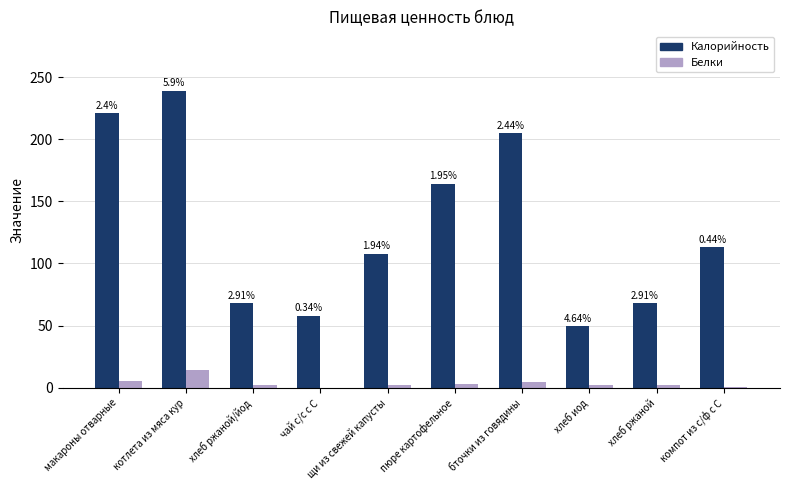

Which series changed the most between хлеб ржаной/йод and хлеб иод?

Калорийность